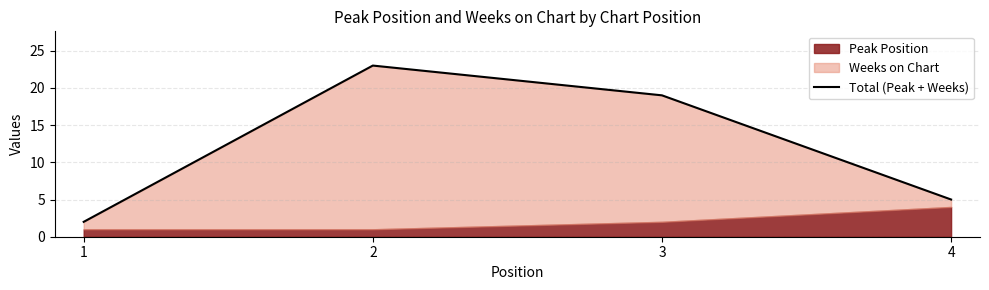

What is the value of the 4th point from the left?

5